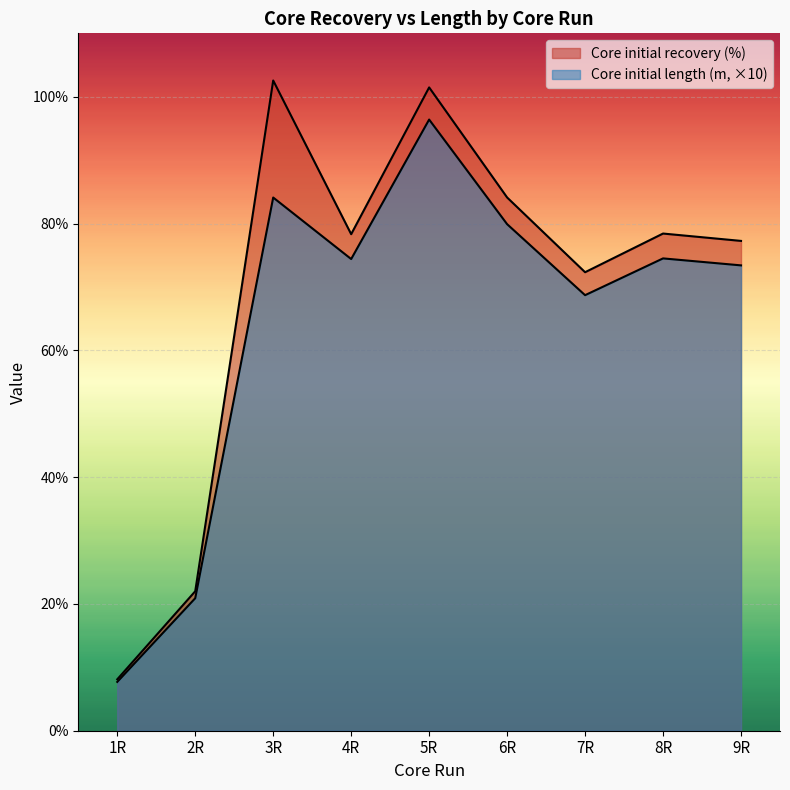

What is the difference between the second highest and second lowest values in the Core initial length (m) series?

63.2